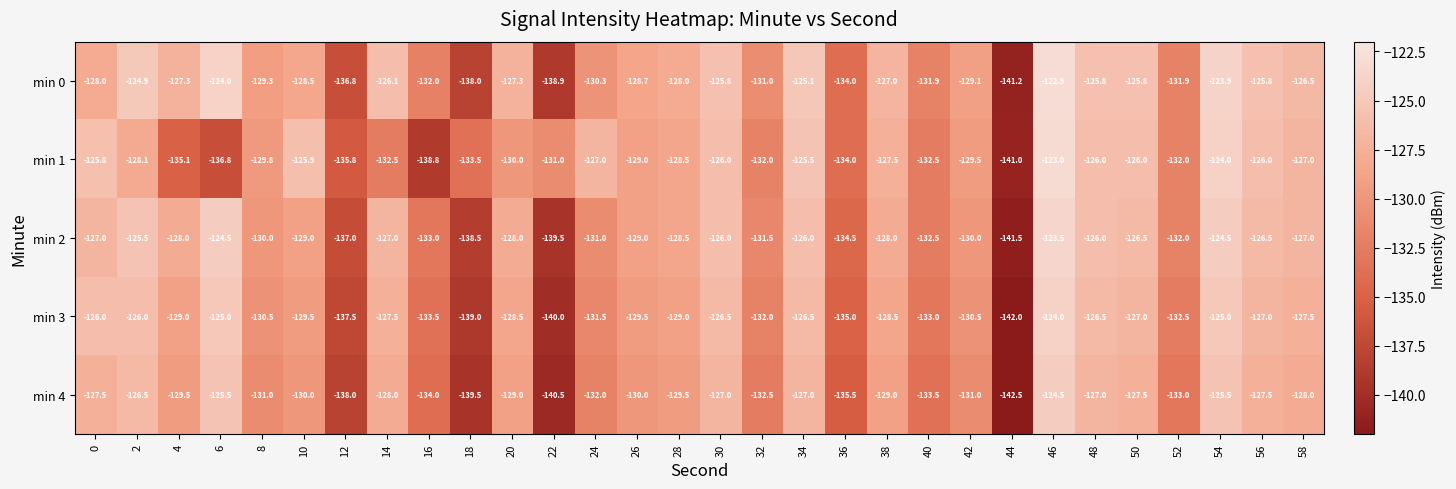

At 6, list the series in order from largest to smallest.

min 0, min 2, min 3, min 4, min 1